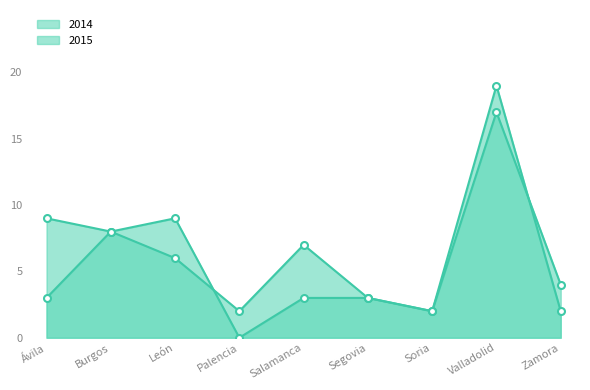

How many data points in 2014 are less than 3?

3